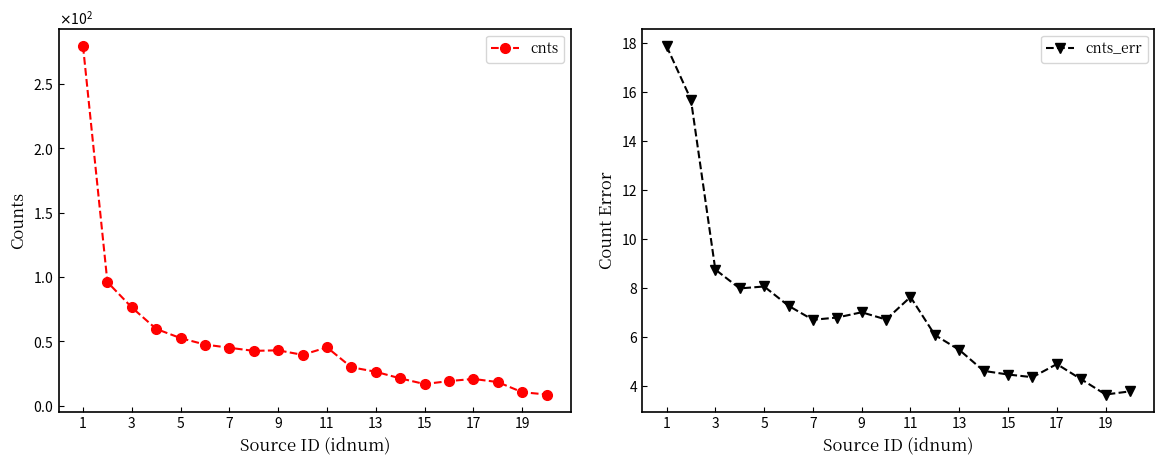

What is the minimum value for cnts_err?

3.7